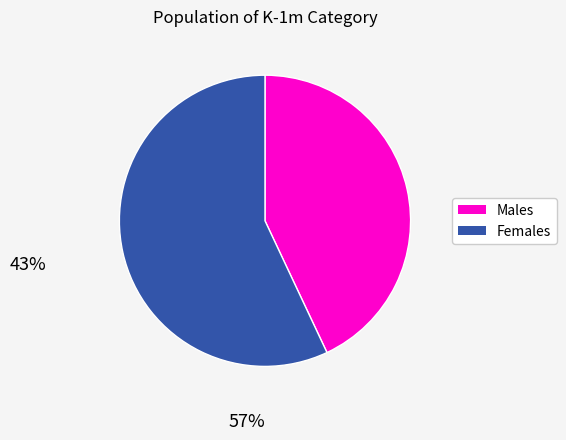

Is there any slice that represents more than half of the pie?

Yes